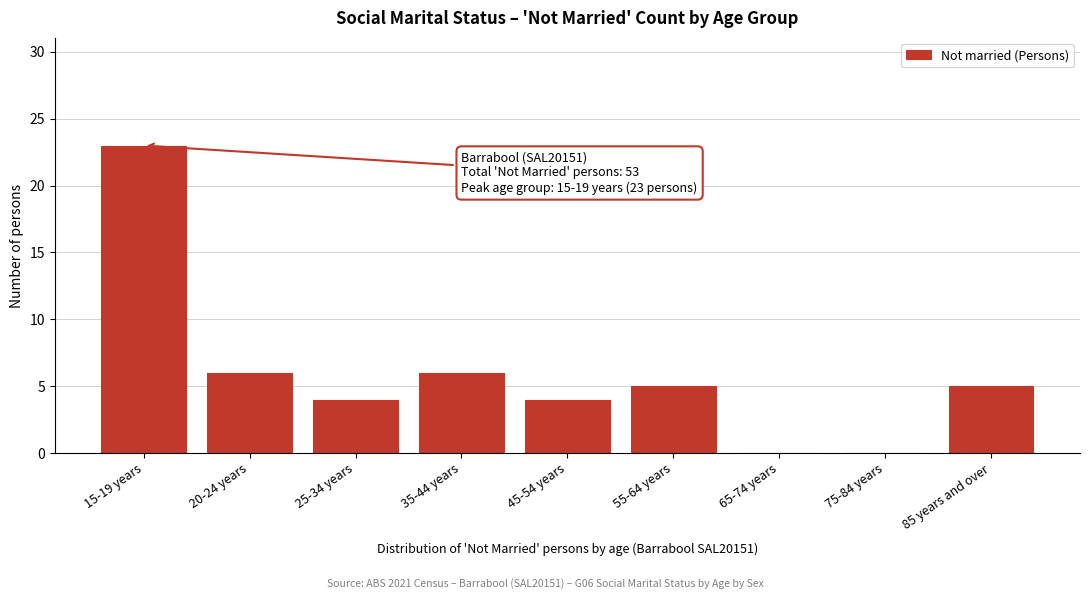

Reading left to right, transcribe all the data shown in this chart.

15-19 years=23	20-24 years=6	25-34 years=4	35-44 years=6	45-54 years=4	55-64 years=5	65-74 years=0	75-84 years=0	85 years and over=5